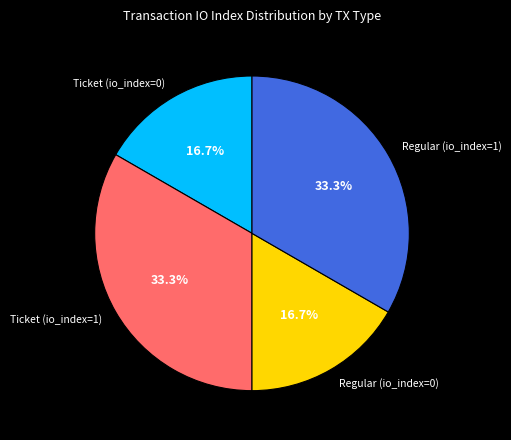

Count the number of slices in the pie.

4